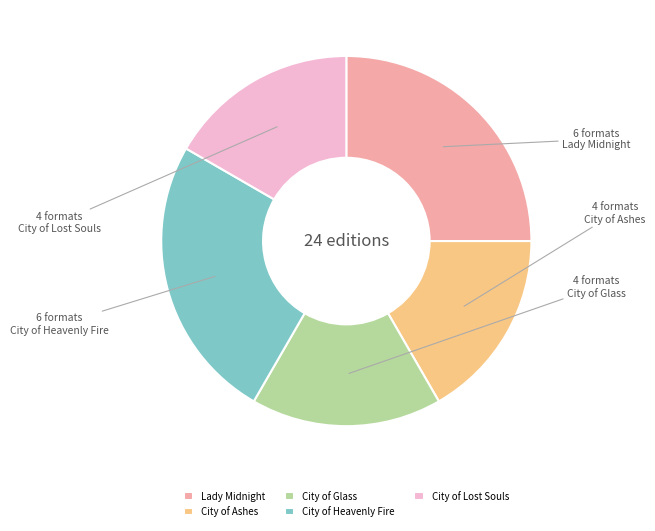

Which has a higher value, City of Heavenly Fire or City of Lost Souls?

City of Heavenly Fire